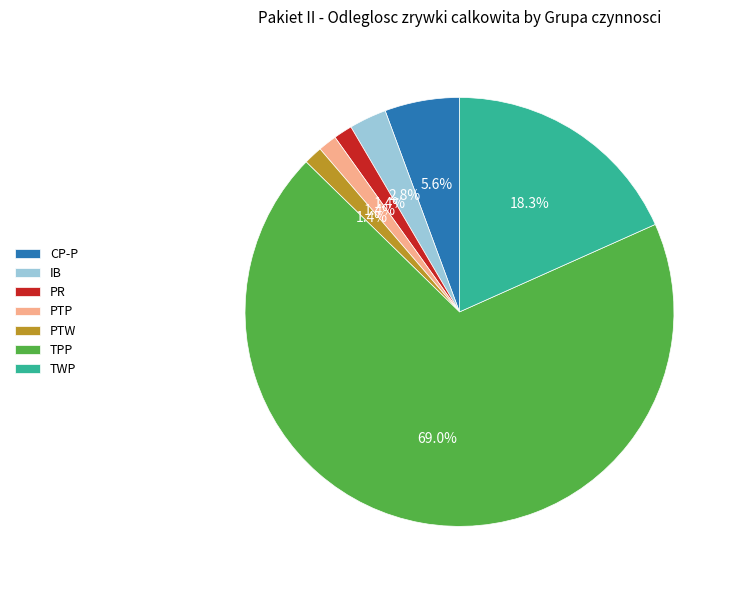

To the nearest percent, what is the difference between the largest and smallest slice percentages?

68%